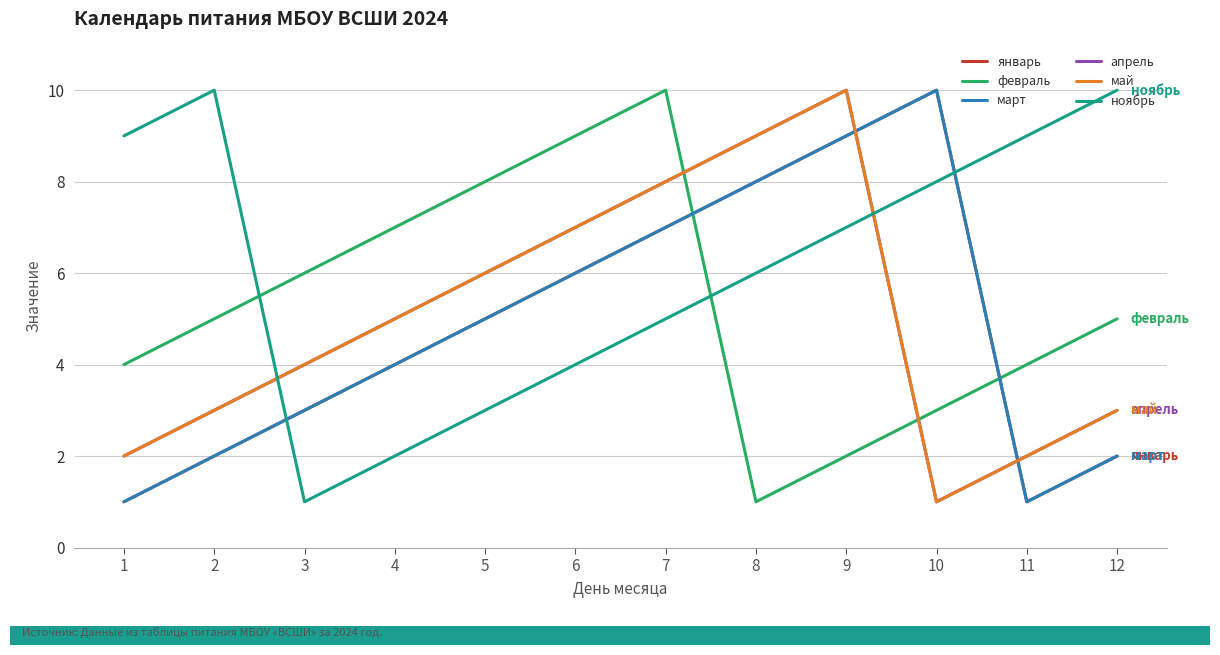

How many values in the апрель series are below 5?

6